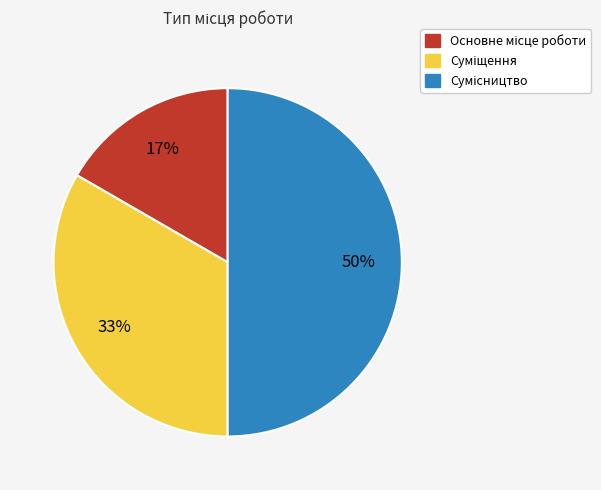

To the nearest percent, what is the difference between the largest and smallest slice percentages?

33%